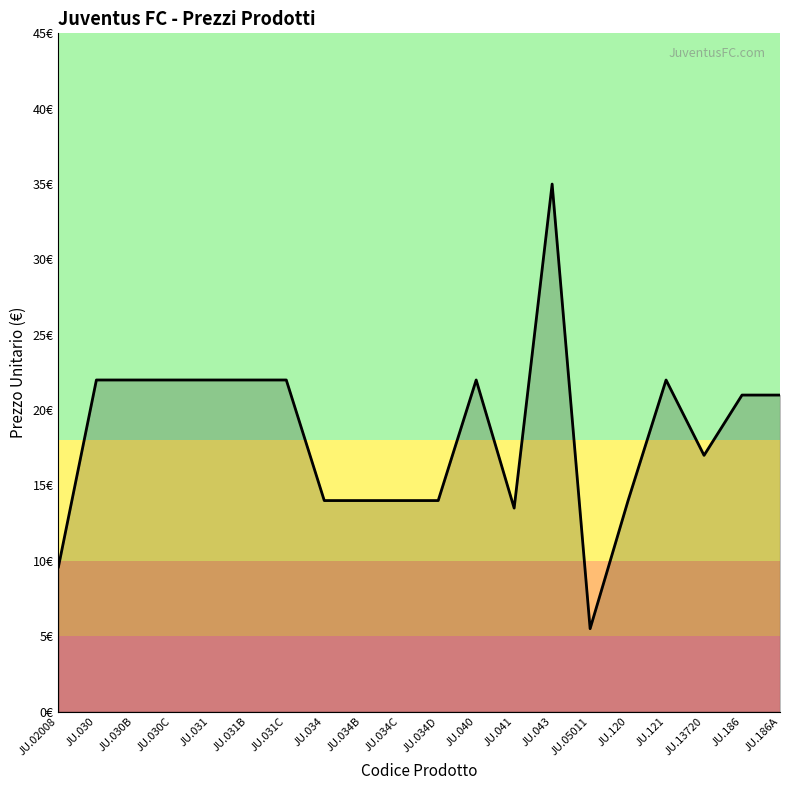

List the labels in order of value, smallest first.

JU.05011, JU.02008, JU.041, JU.034, JU.034B, JU.034C, JU.034D, JU.120, JU.13720, JU.186, JU.186A, JU.030, JU.030B, JU.030C, JU.031, JU.031B, JU.031C, JU.040, JU.121, JU.043